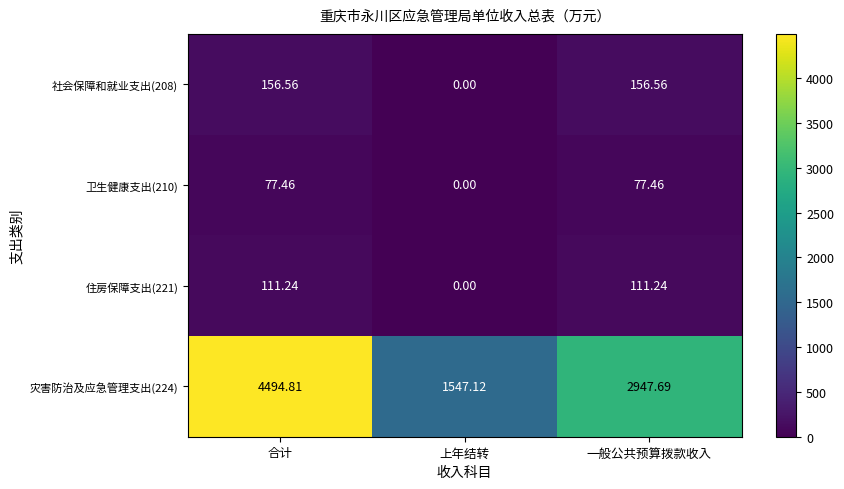

What is the spread (max minus min) of values at 上年结转?

1547.1